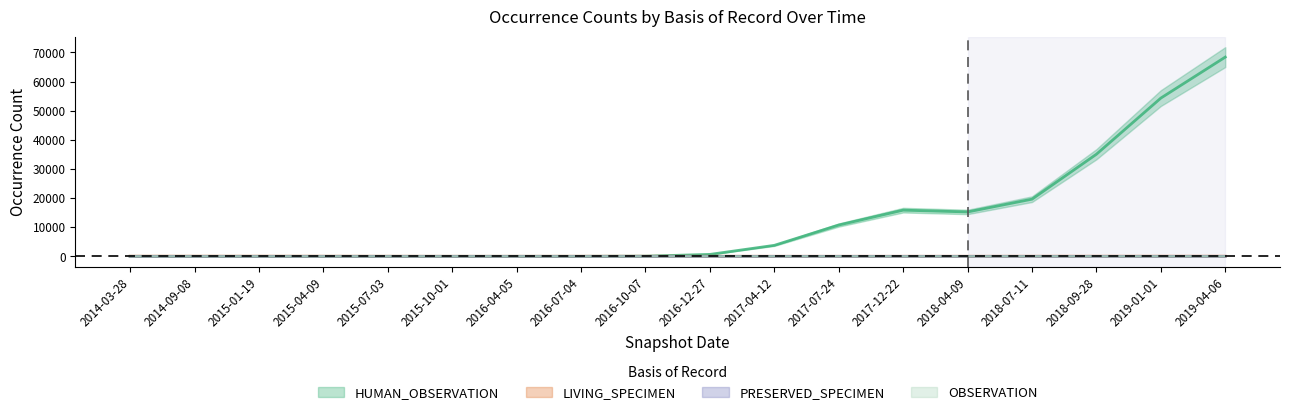

After their last crossing, which series has the higher values: LIVING_SPECIMEN or HUMAN_OBSERVATION?

HUMAN_OBSERVATION